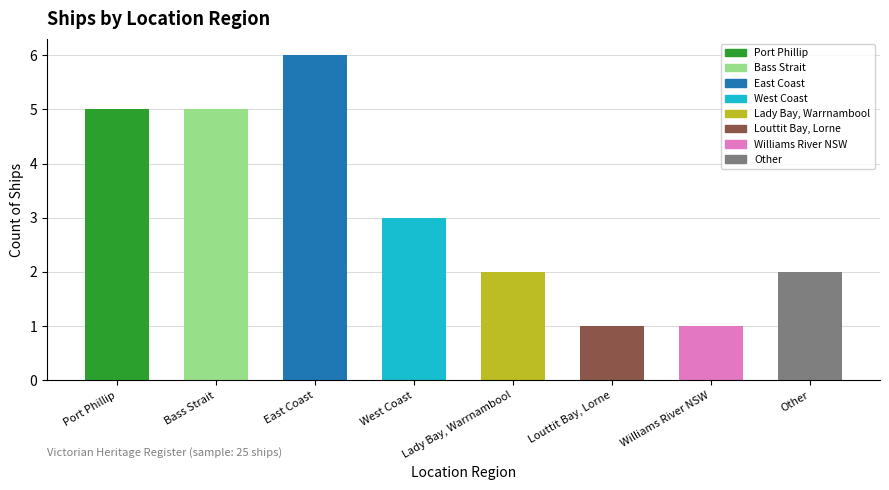

Count the number of categories in the chart.

8